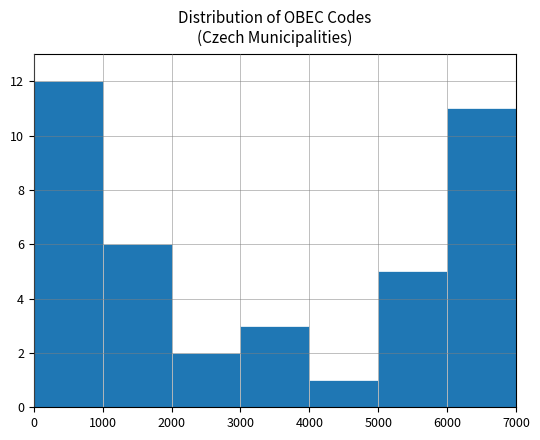

Reading left to right, list every bar in this chart as the range it spans on the x-axis followed by its height. The values are not printed on the chart, so give them approximately, as read against the axis.

0 to 1000: 12
1000 to 2000: 6
2000 to 3000: 2
3000 to 4000: 3
4000 to 5000: 1
5000 to 6000: 5
6000 to 7000: 11